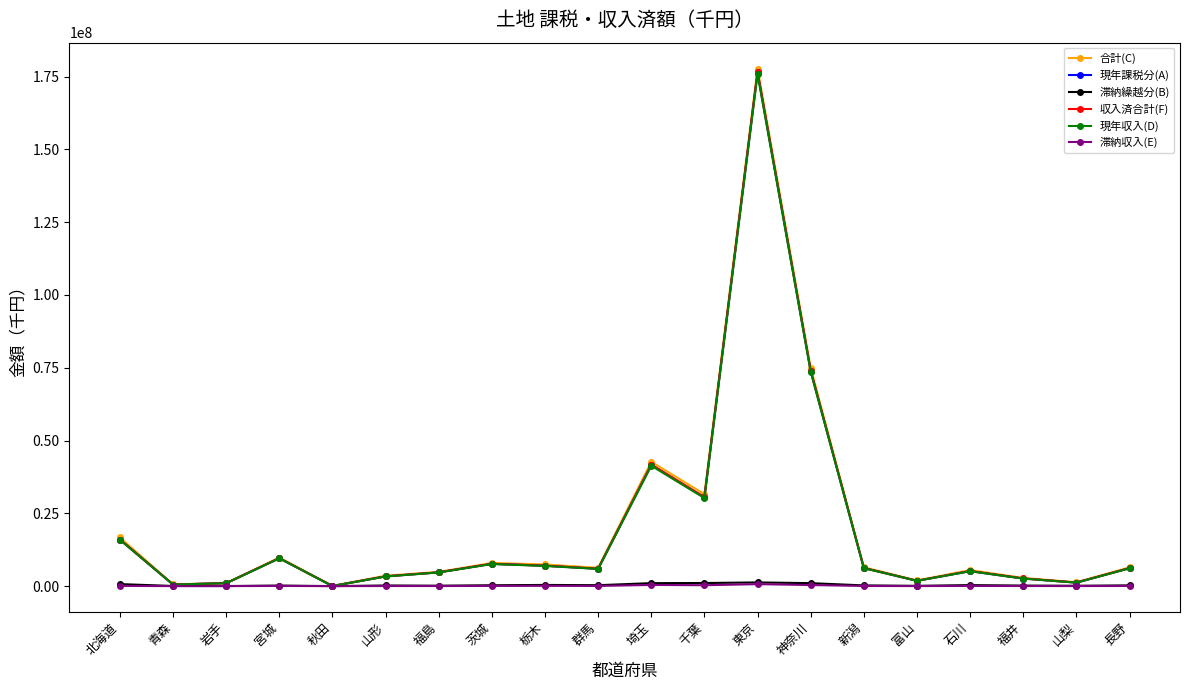

Which series changed the most between 北海道 and 埼玉?

合計(C)